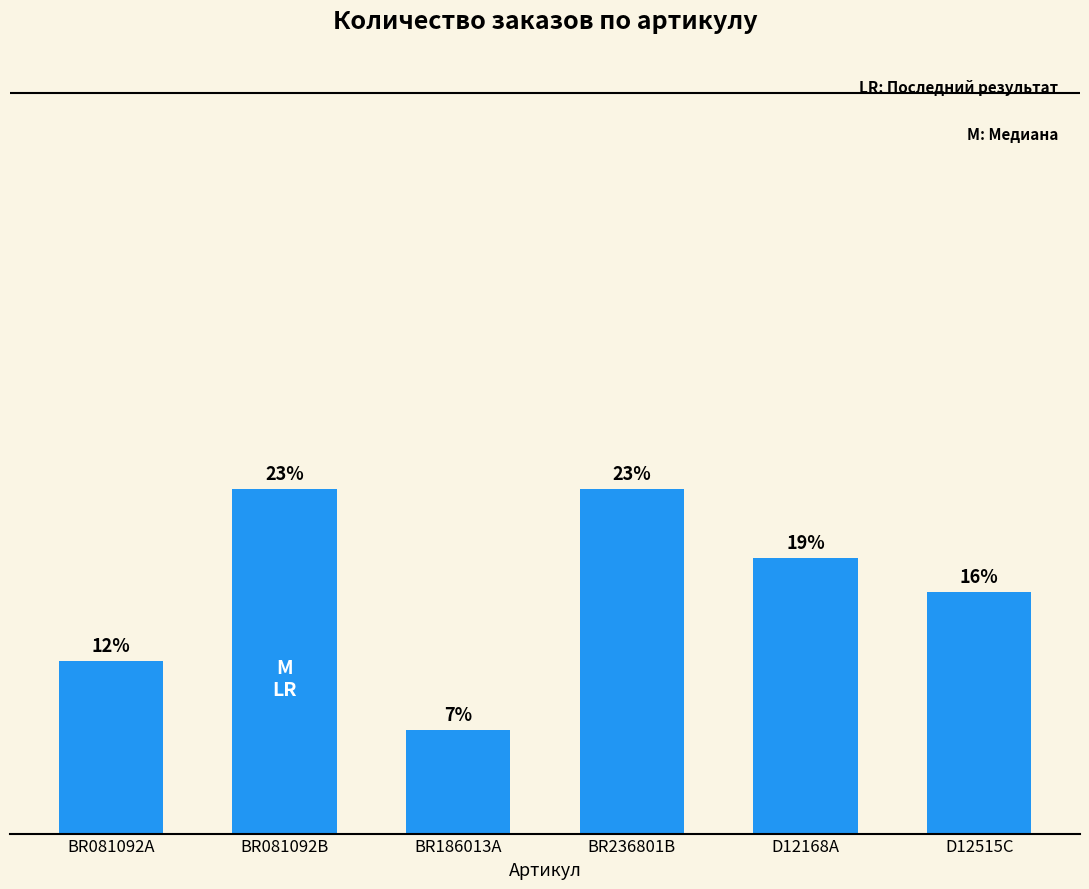

Is it true that the value at BR081092B is 35.5?

False